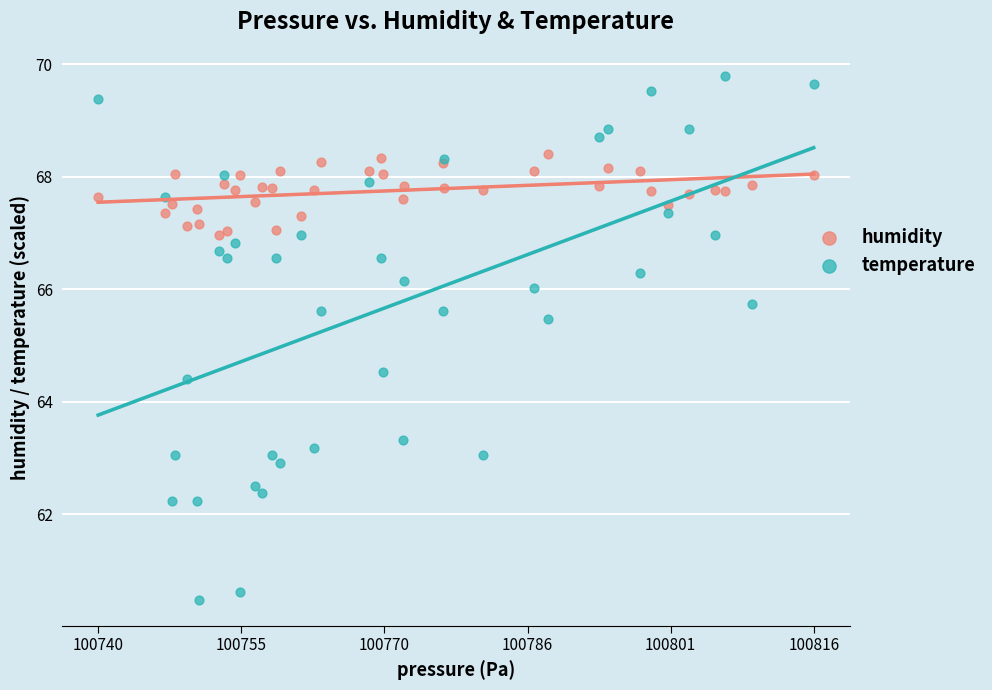

Which series reaches the minimum Y coordinate?

temperature